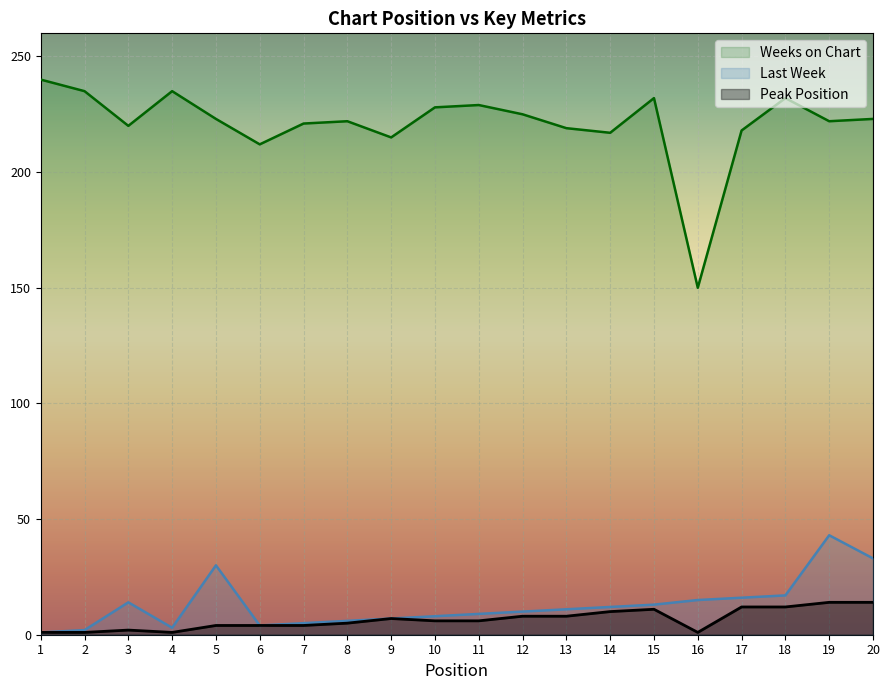

True or false: Peak Position and Last Week cross at least once.

False